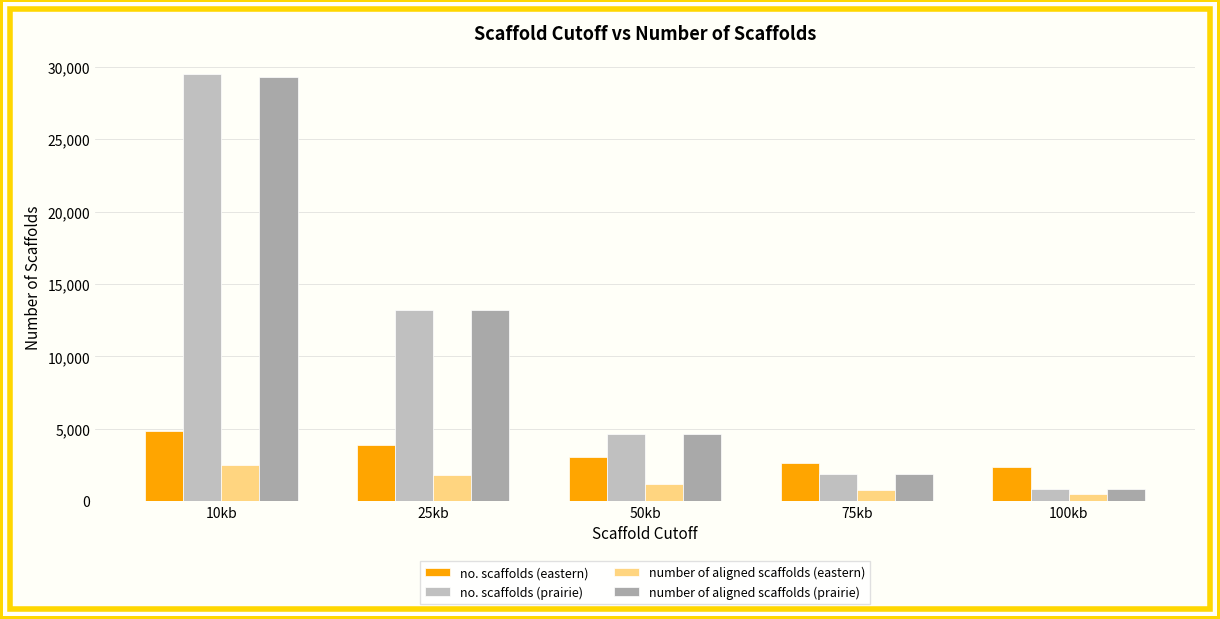

What is the spread (max minus min) of values at 50kb?

3409